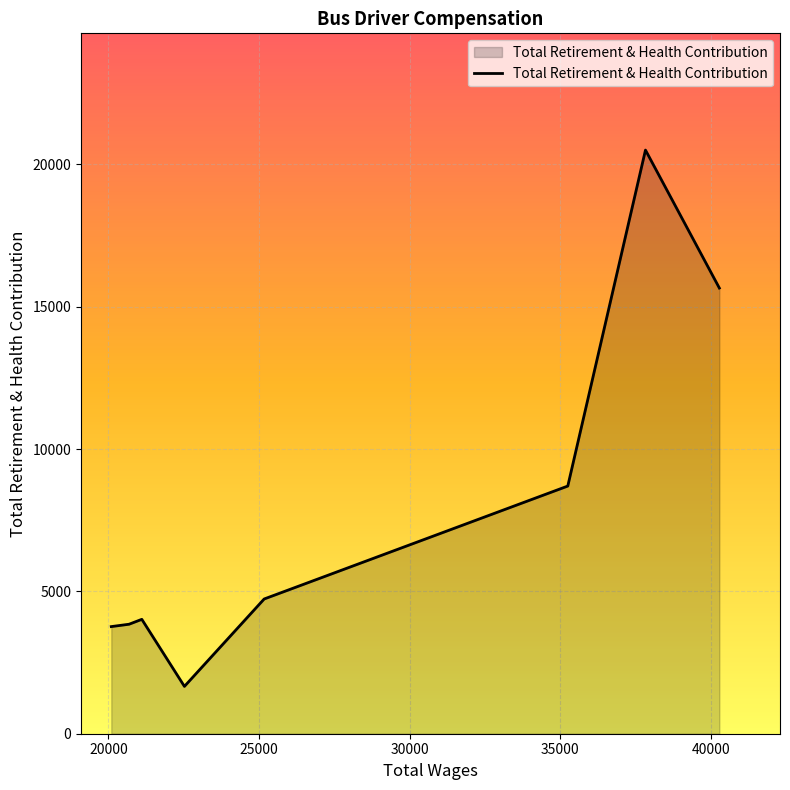

How many interior local peaks (higher than both neighbors) does the data have?

2